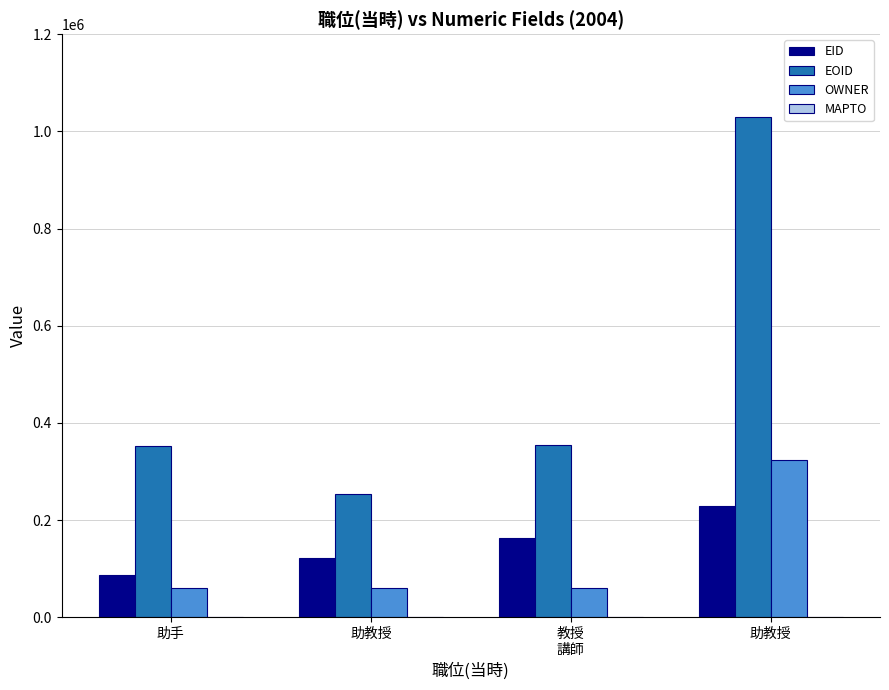

The EID series shows 311064 at 助教授. True or false?

False